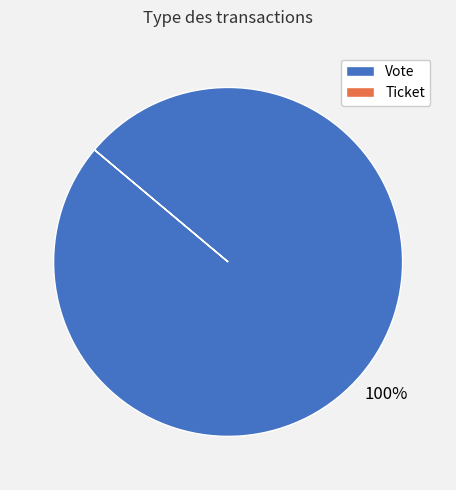

True or false: Vote accounts for 92% of the total.

False